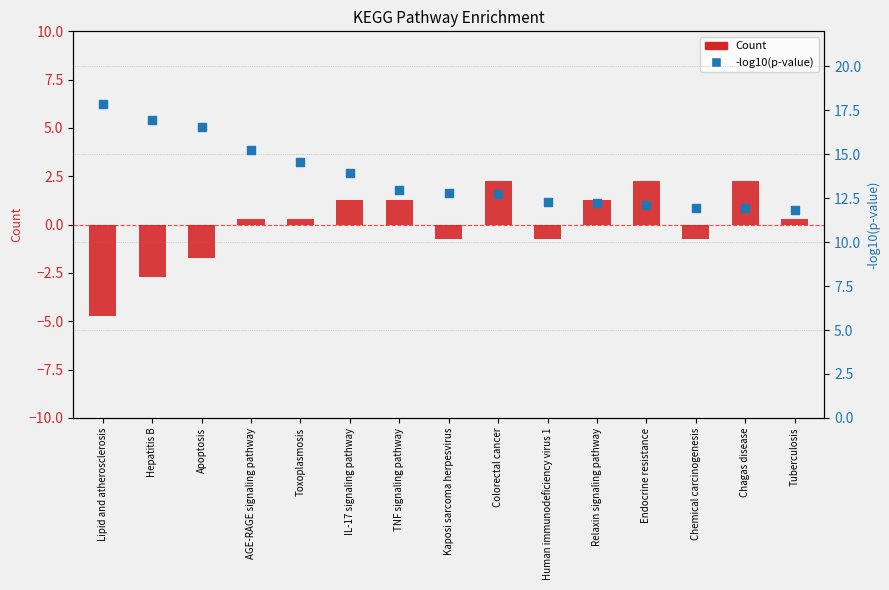

Which series reaches the maximum Y coordinate?

-log10(p-value)